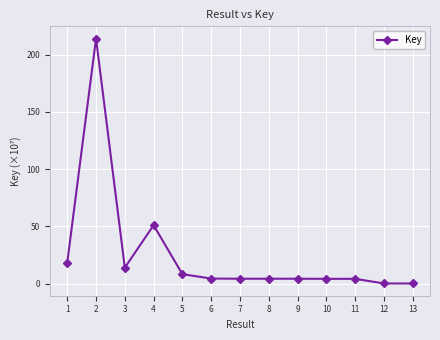

At which label does the data first exceed 4?

1